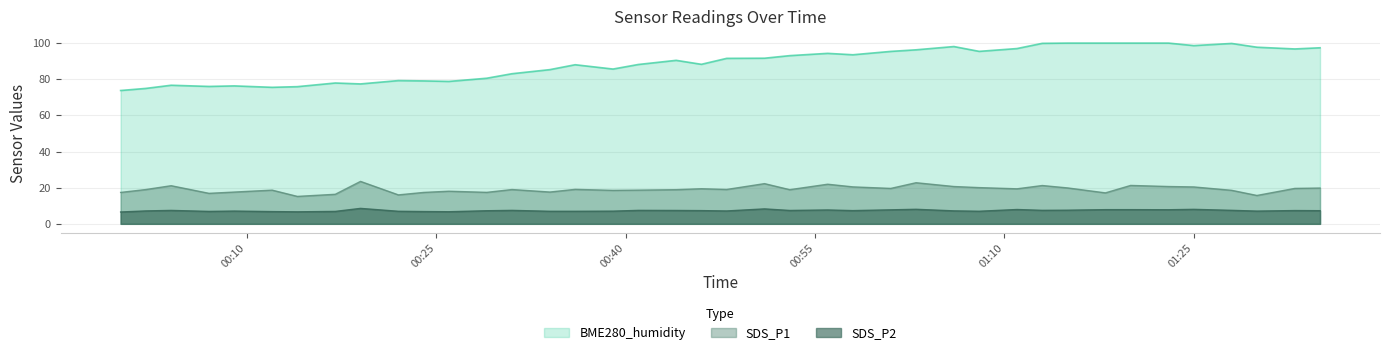

True or false: SDS_P1 has more than 2 points higher than both neighbors.

True